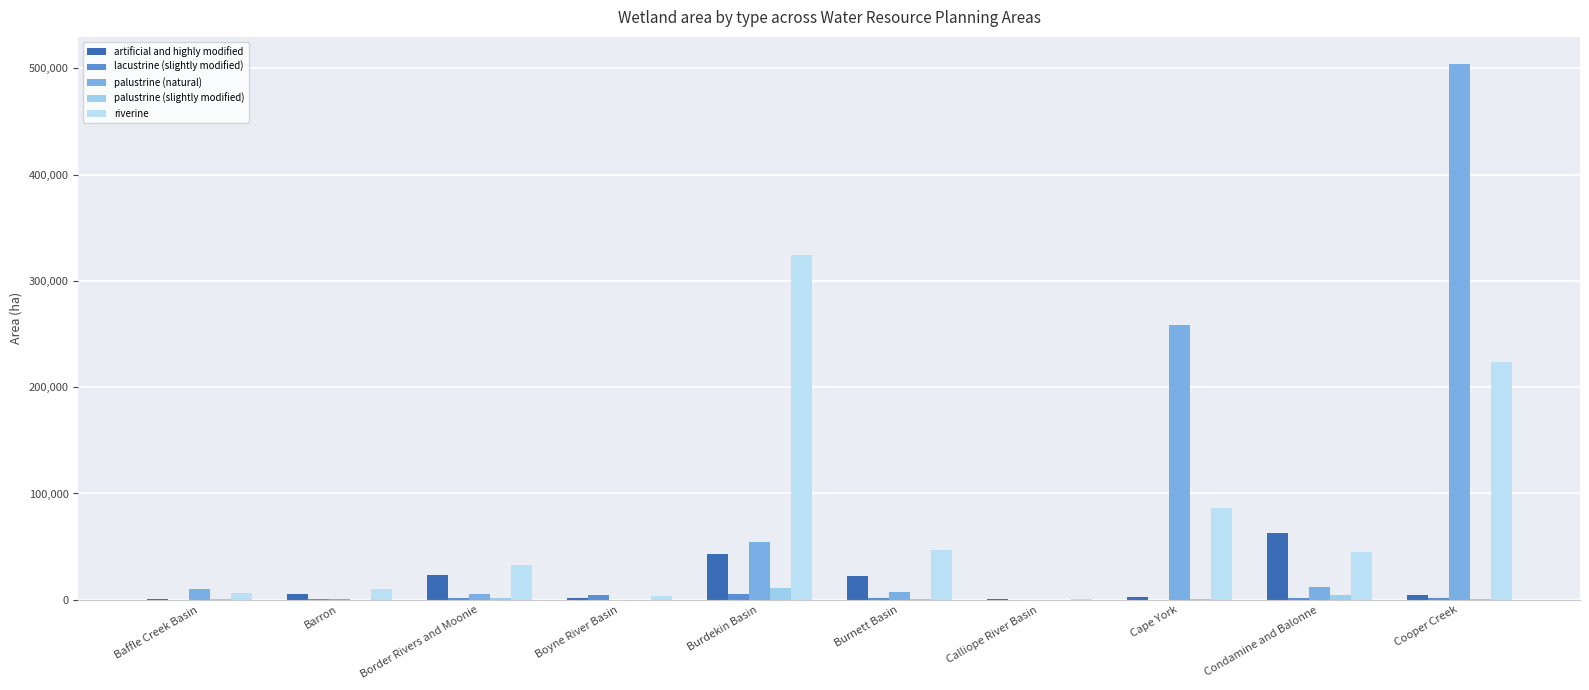

How many data points does each series have?

10